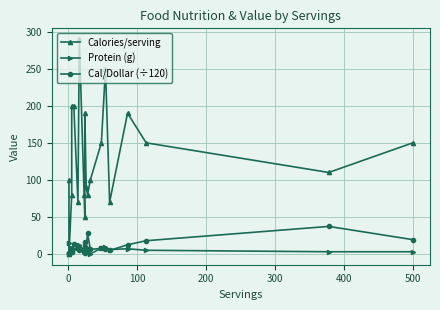

What is the label of the 3rd point from the left?

100